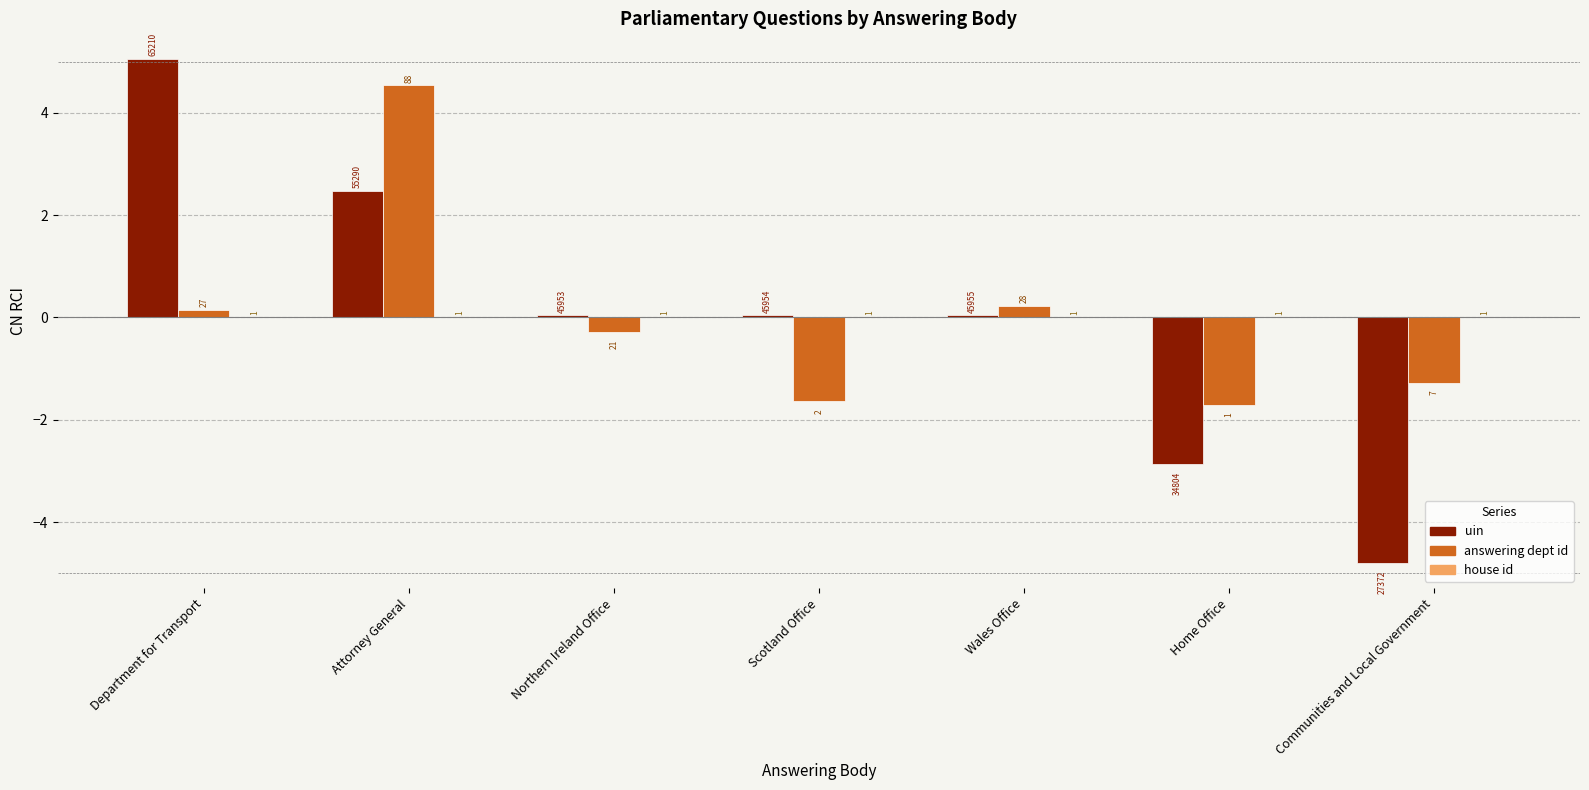

How many groups of bars are there?

7